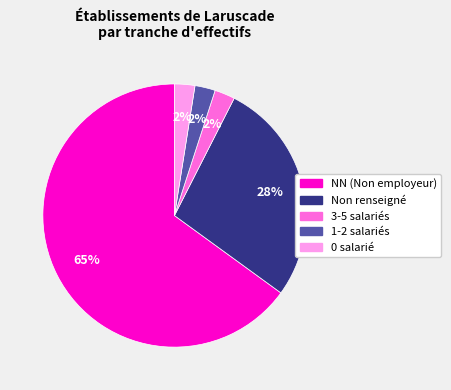

Is there any slice that represents more than half of the pie?

Yes